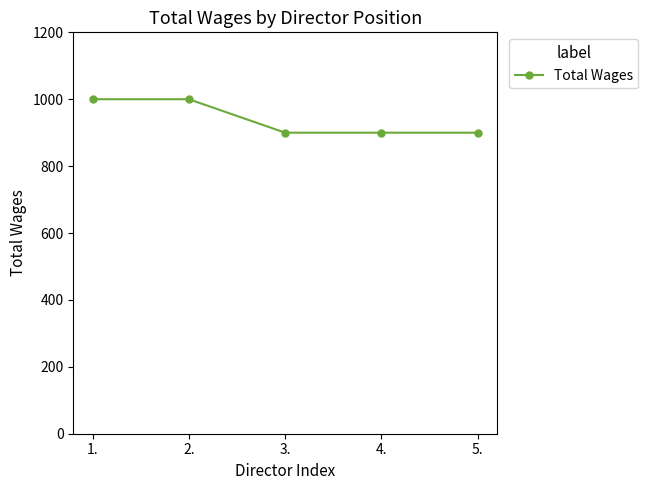

What is the difference between the values at 1. and 5.?

100